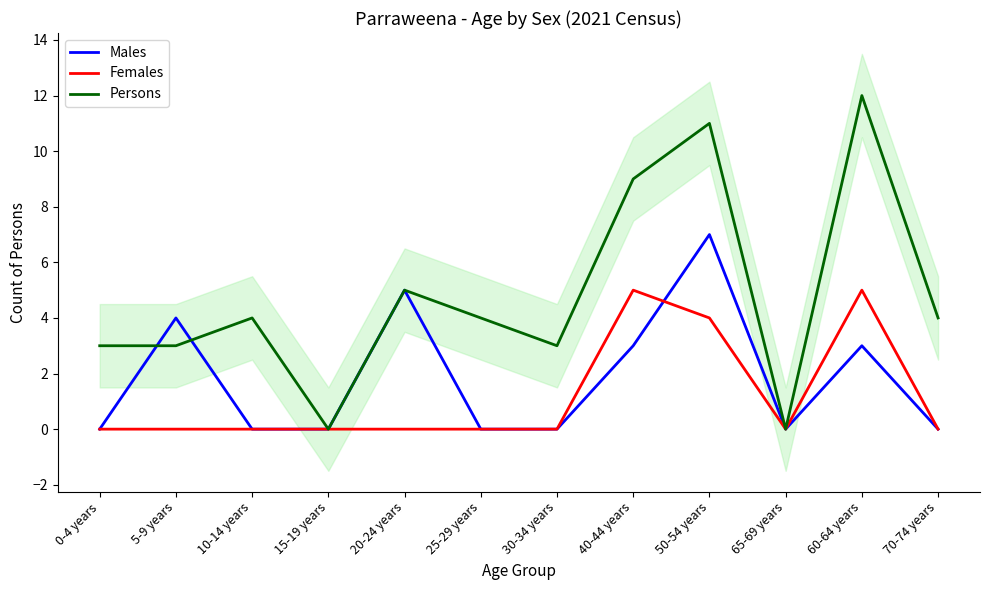

At which category is the sum across all series the highest?

50-54 years